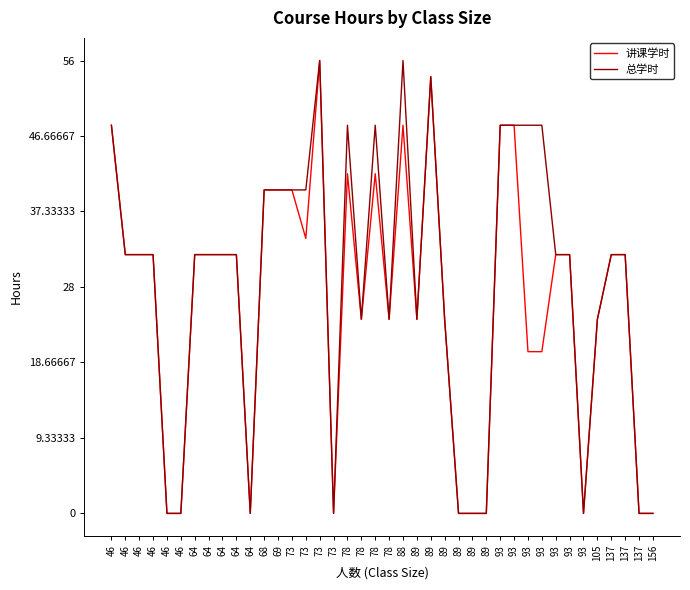

How many lines are shown in the chart?

2